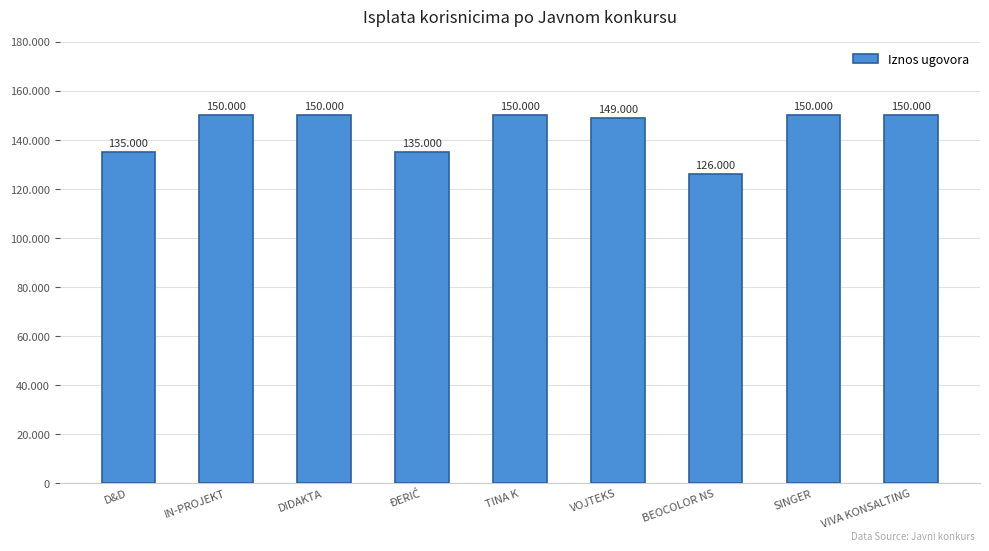

What is the label of the 3rd bar from the left?

DIDAKTA